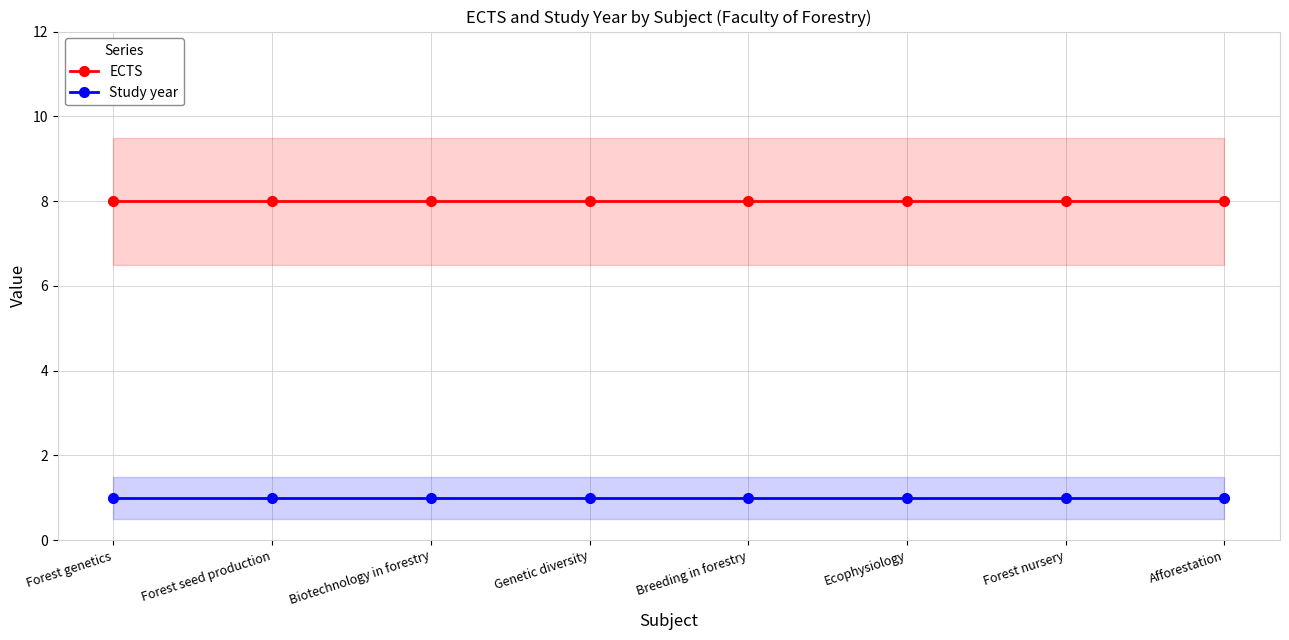

Which category has the lowest value in the Study year series?

Forest genetics